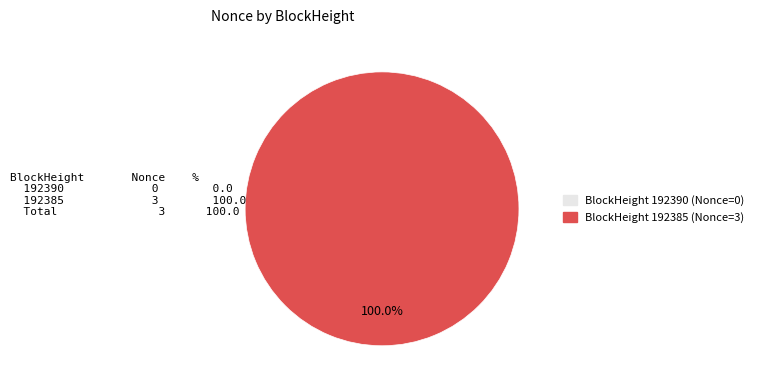

Which has a higher value, 192390 or 192385?

192385